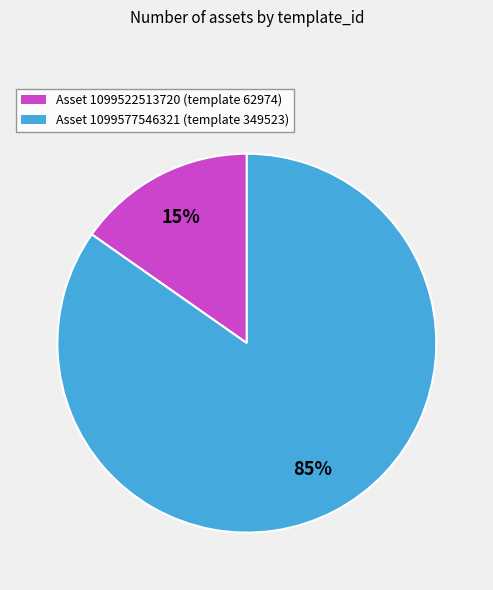

To the nearest percent, what percentage of the pie is Asset 1099577546321 (template 349523)?

85%